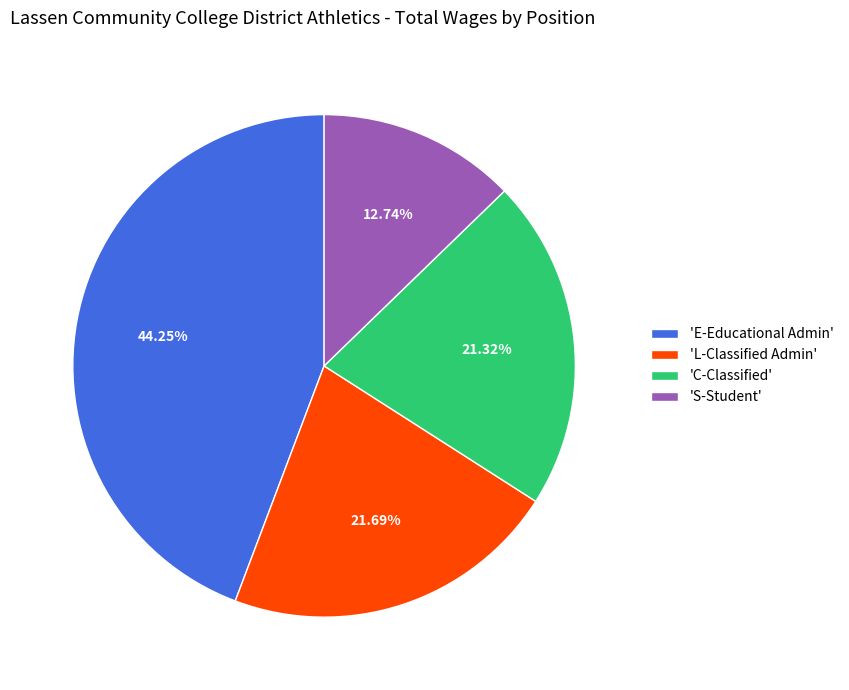

To the nearest percent, what is the difference between the largest and smallest slice percentages?

32%